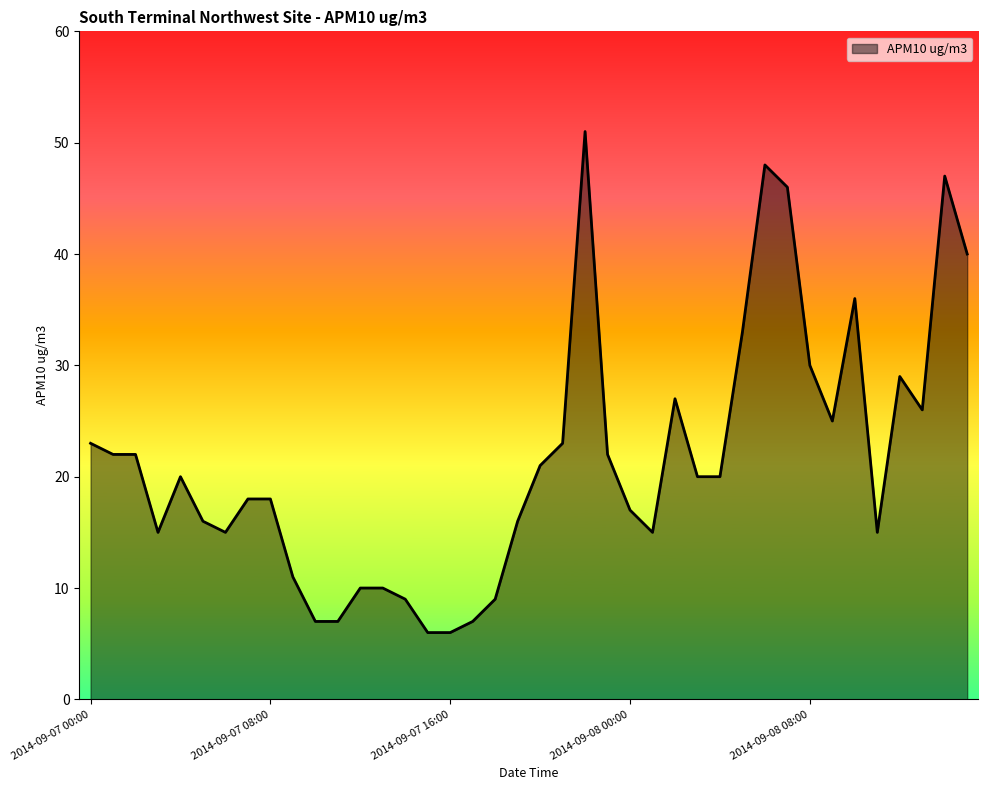

What is the sum of all values?

858